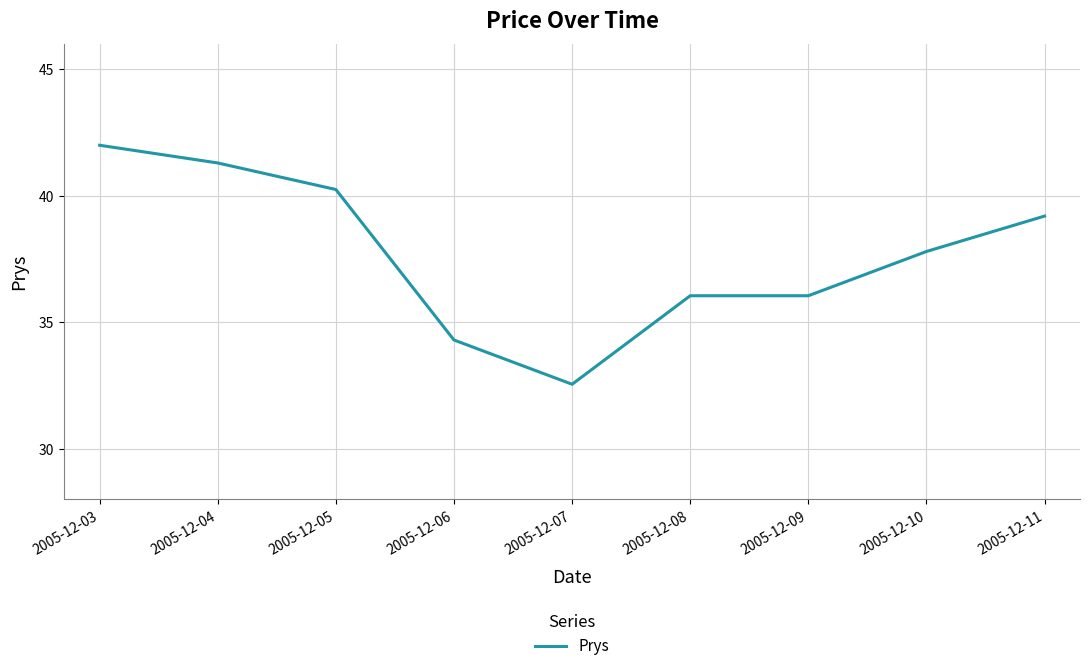

Where does the data first go above 37?

2005-12-03